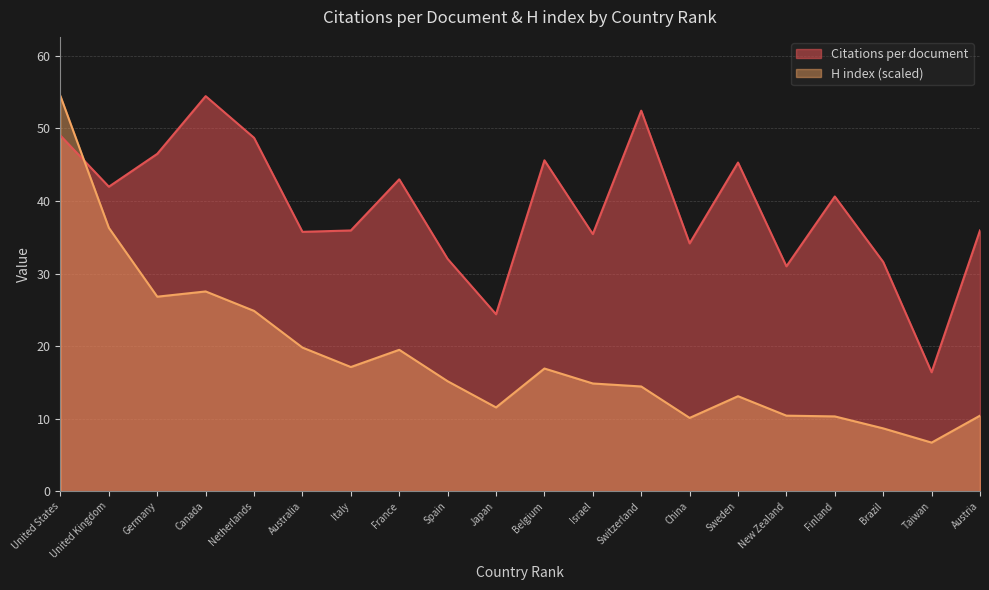

Which series has the widest spread of values?

H index (scaled)